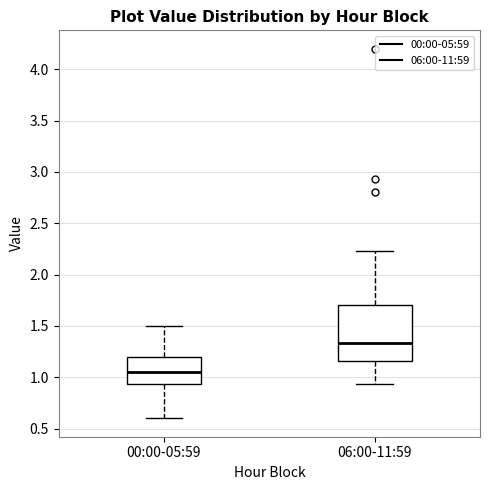

Reading left to right, read every box against the y-axis: the position of its median line, the range the box covers, and the ends of its whiskers. The values are not printed on the chart, so give them approximately, as read against the axis.

00:00-05:59: median 1.05, box 0.95 to 1.20, whiskers 0.60 to 1.50
06:00-11:59: median 1.35, box 1.15 to 1.70, whiskers 0.95 to 2.25